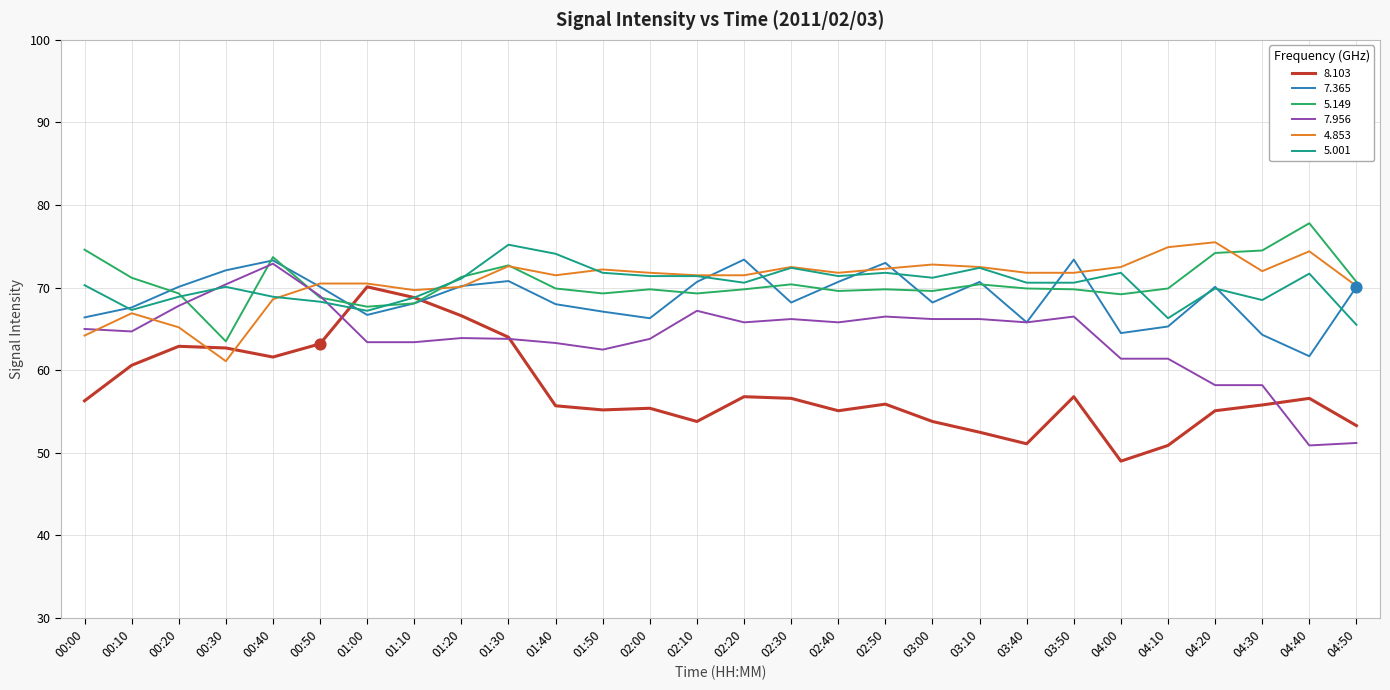

Between 01:30 and 01:40, which series saw the biggest shift?

8.103